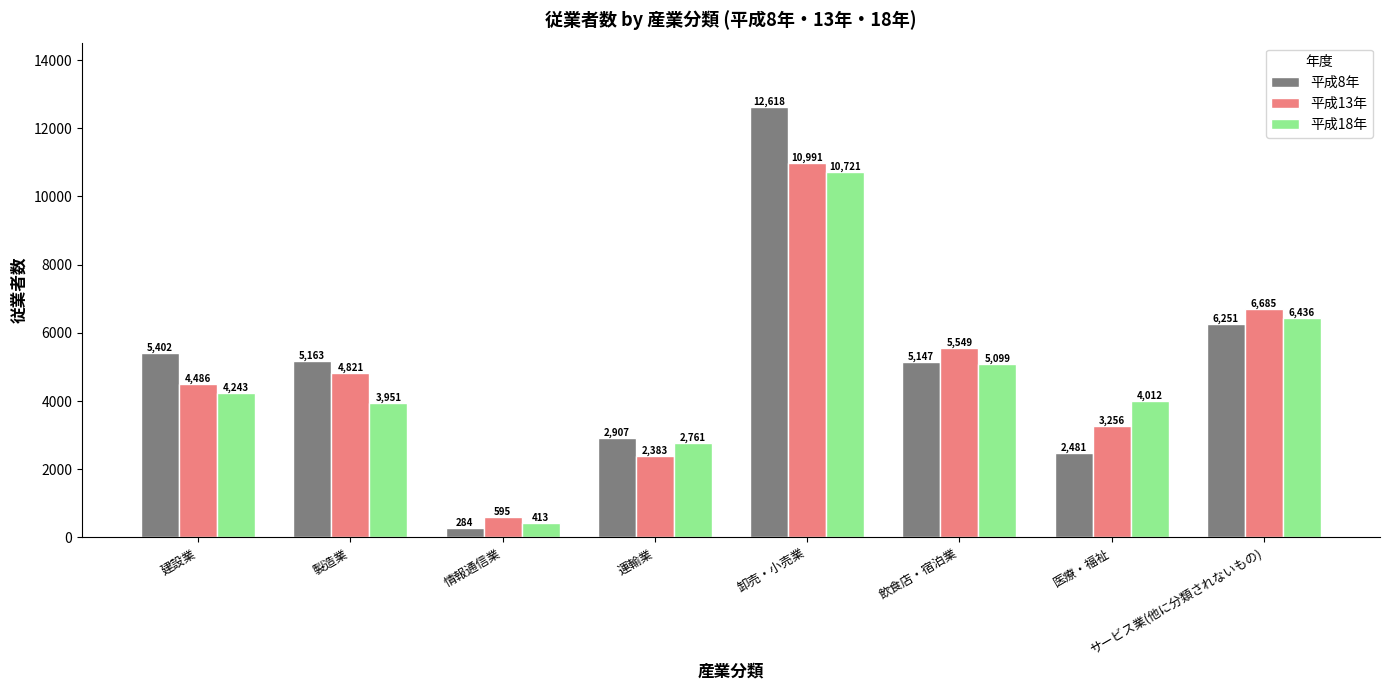

What are all the series names shown in the legend?

平成8年, 平成13年, 平成18年